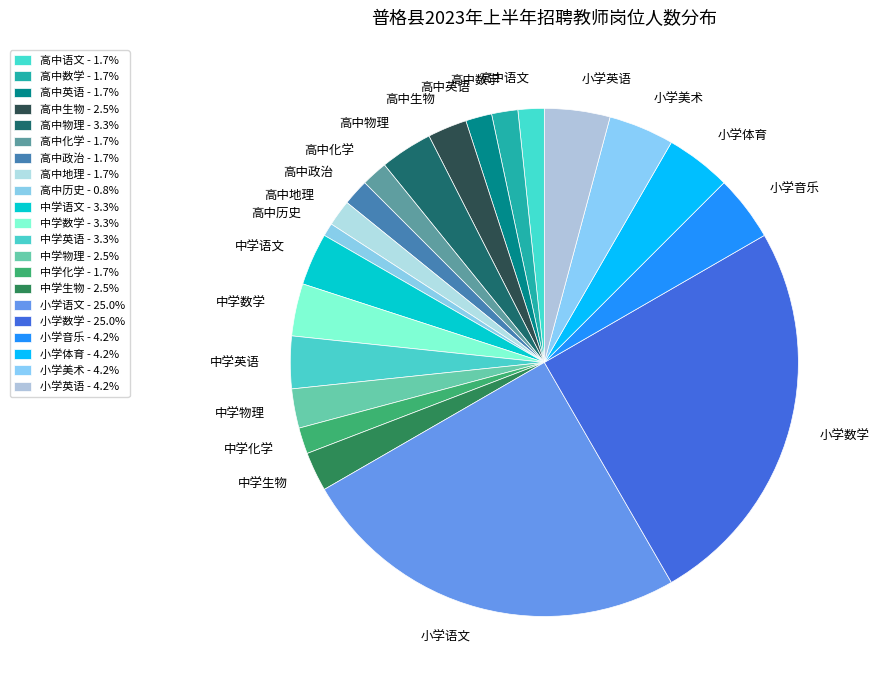

Which has a higher value, 高中数学 or 小学英语?

小学英语